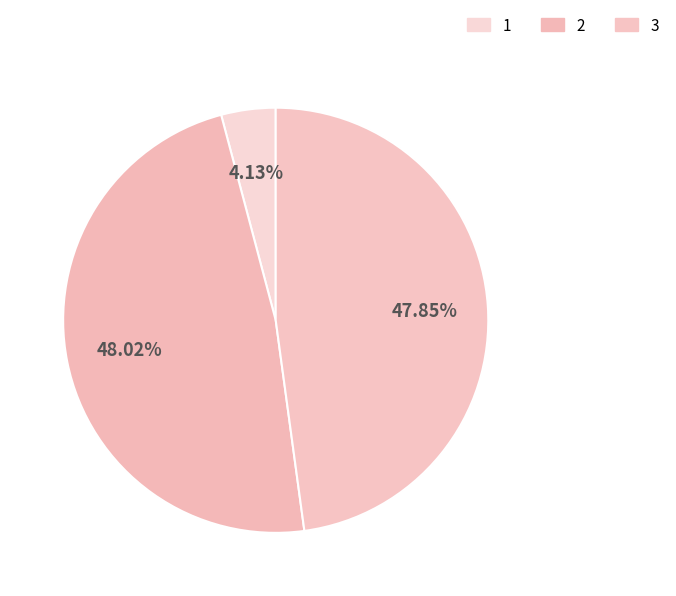

How many segments does this pie chart have?

3